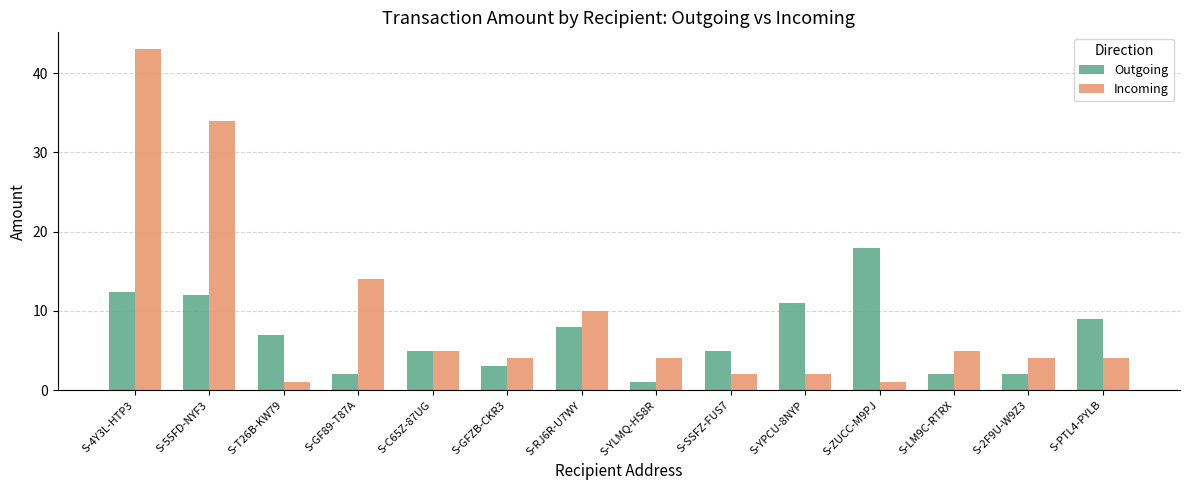

Is it true that Incoming equals 7.1 at S-LM9C-RTRX?

False